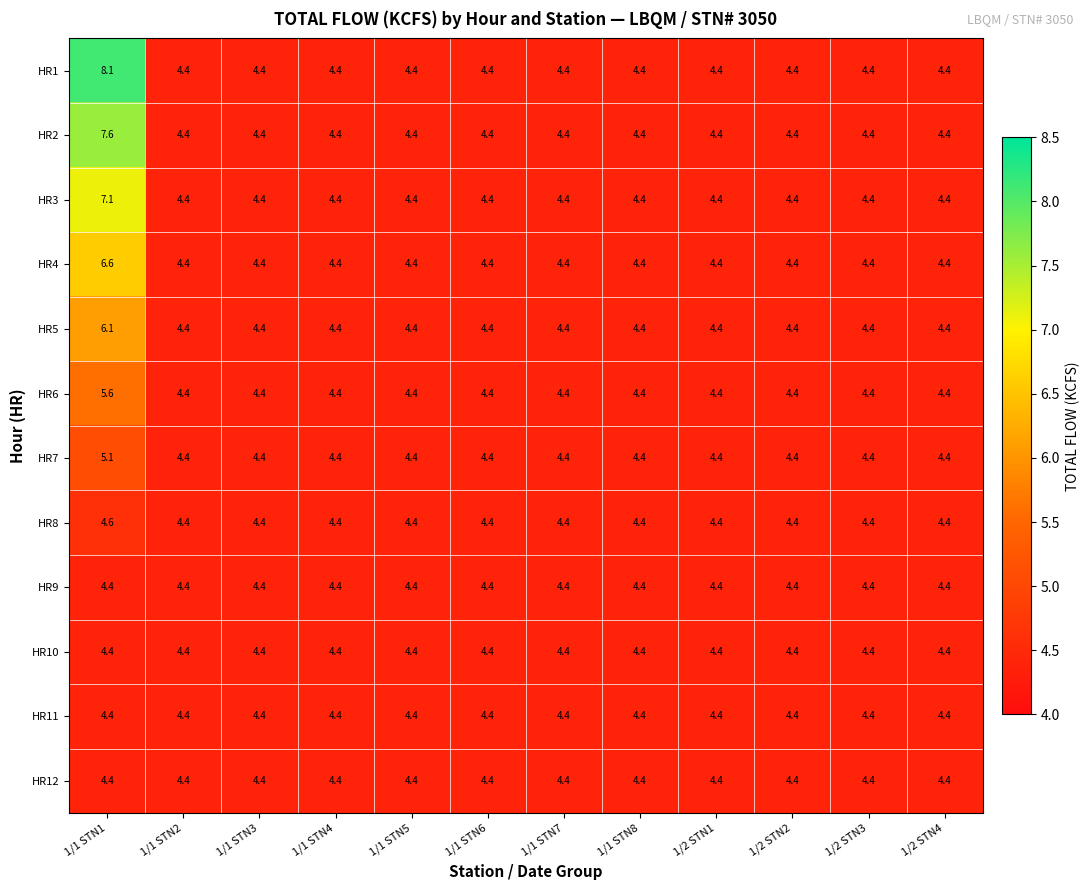

Is it true that HR8 equals 6.6 at 1/1 STN2?

False